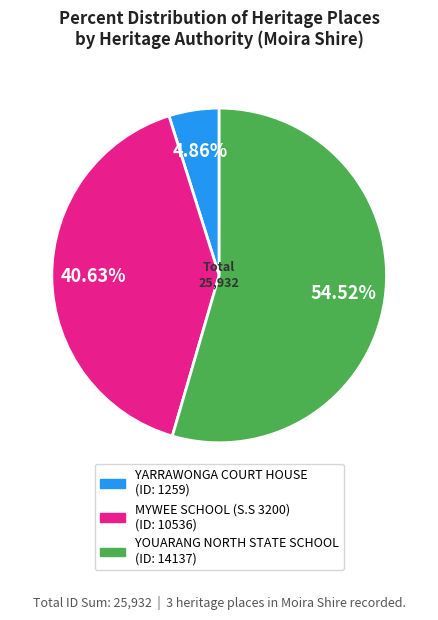

Is it true that MYWEE SCHOOL (S.S 3200) is 51% of the pie?

False